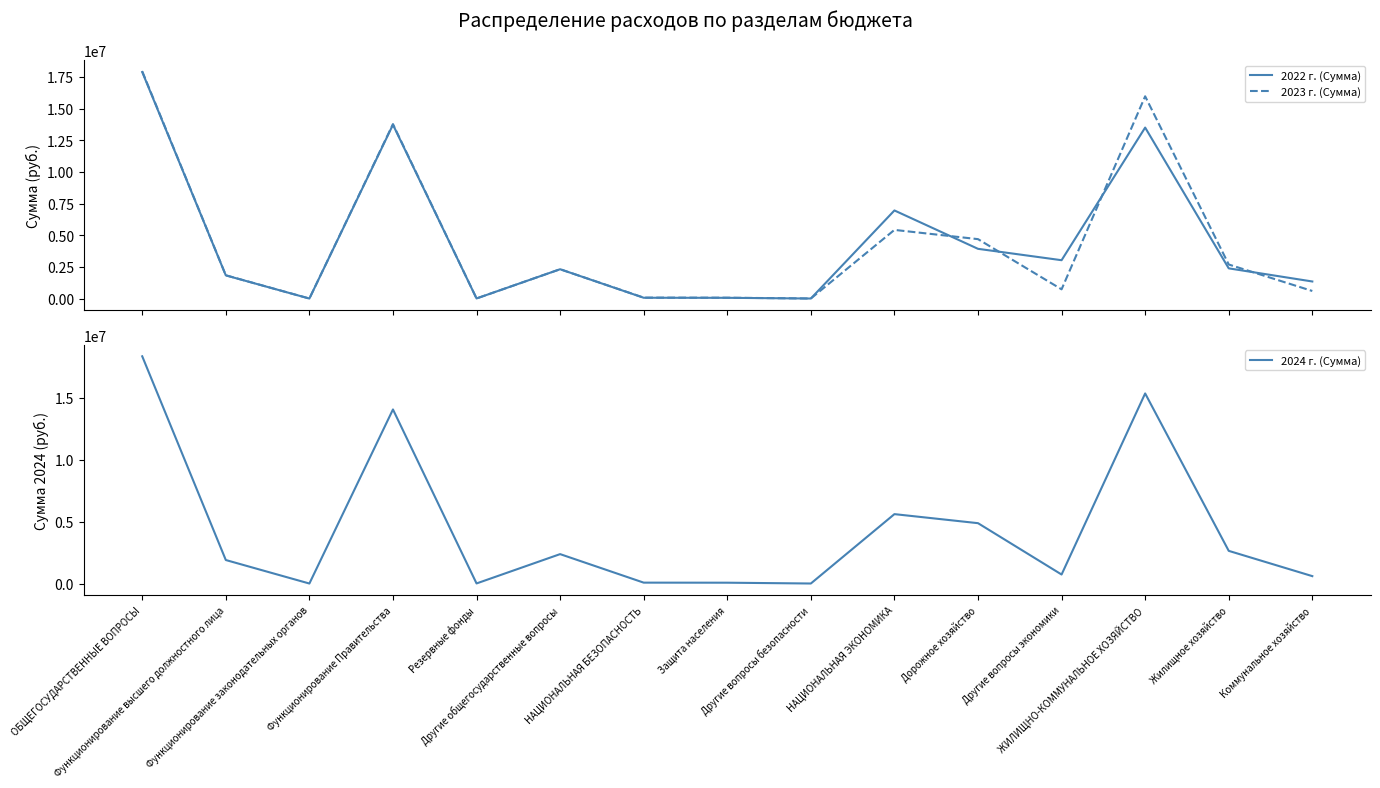

Which series changed the most between НАЦИОНАЛЬНАЯ БЕЗОПАСНОСТЬ and ЖИЛИЩНО-КОММУНАЛЬНОЕ ХОЗЯЙСТВО?

2023 г. (Сумма)